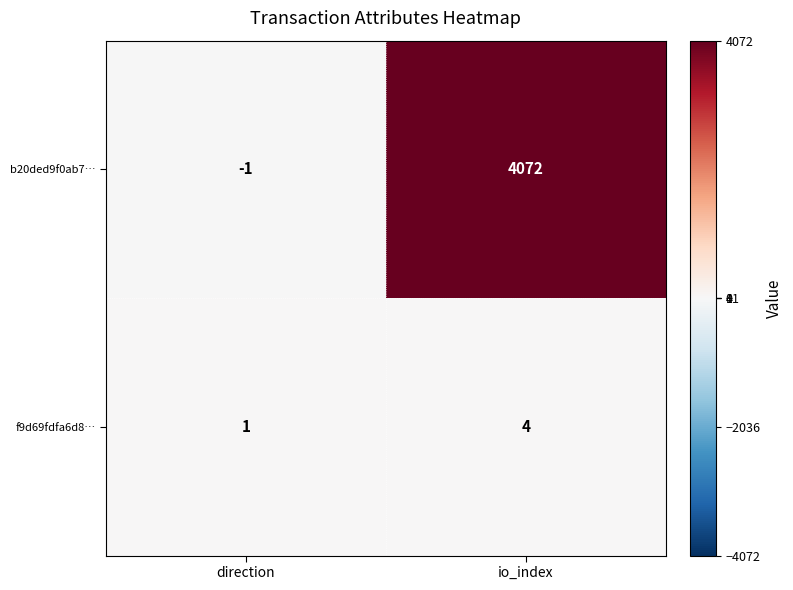

The f9d69fdfa6d8… series shows 0 at direction. True or false?

False